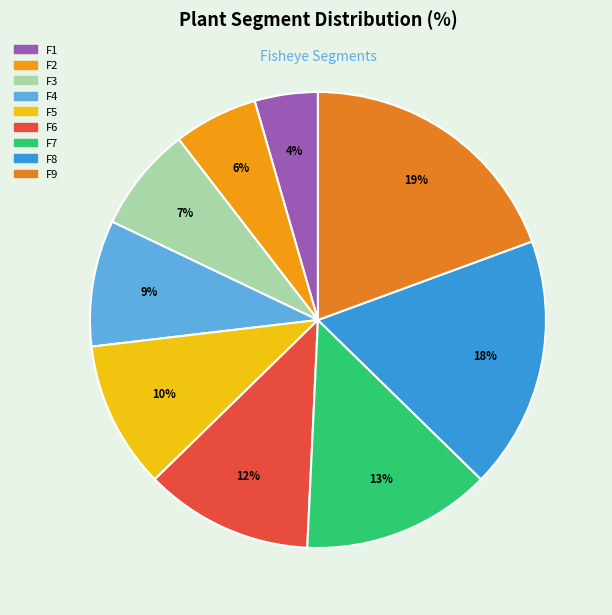

Rank the categories by value from highest to lowest.

F9, F8, F7, F6, F5, F4, F3, F2, F1